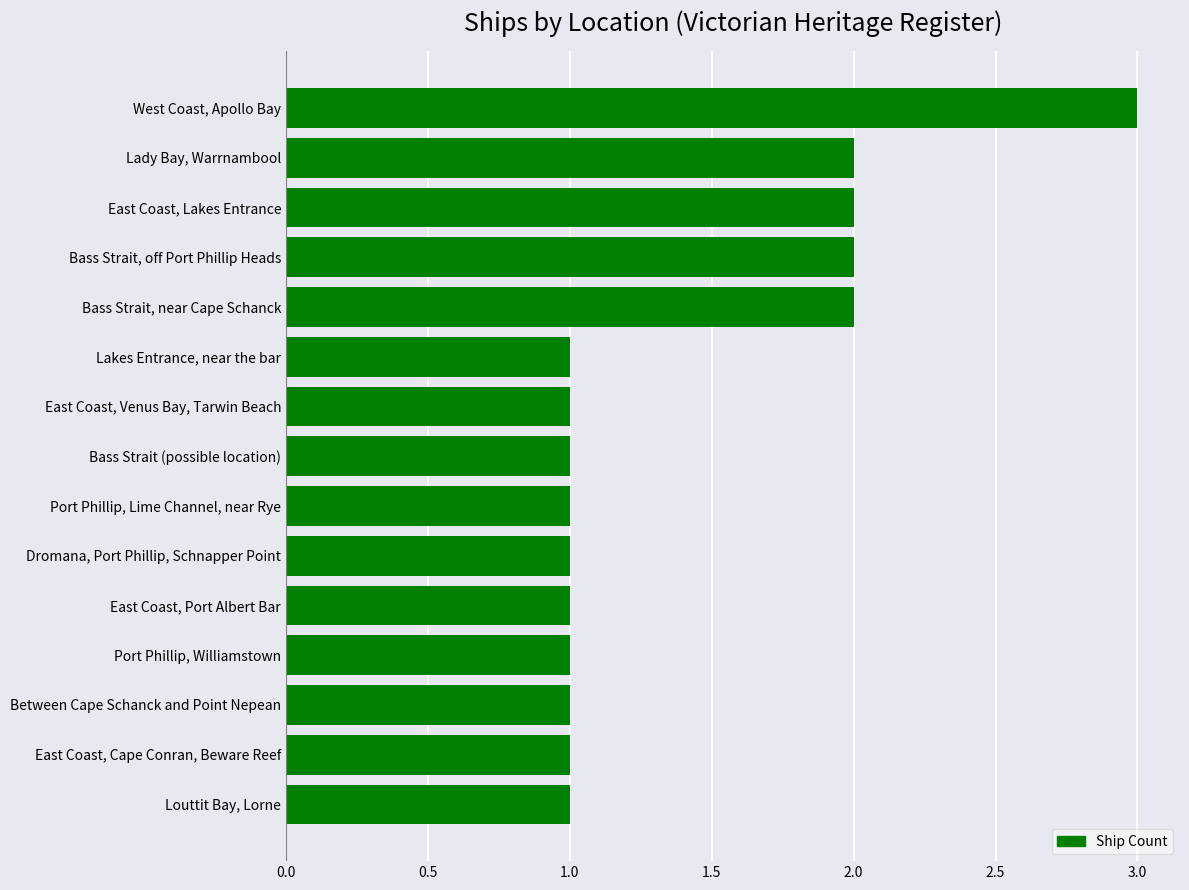

Reading top to bottom, extract all data points from this chart.

West Coast, Apollo Bay=3	Lady Bay, Warrnambool=2	East Coast, Lakes Entrance=2	Bass Strait, off Port Phillip Heads=2	Bass Strait, near Cape Schanck=2	Lakes Entrance, near the bar=1	East Coast, Venus Bay, Tarwin Beach=1	Bass Strait (possible location)=1	Port Phillip, Lime Channel, near Rye=1	Dromana, Port Phillip, Schnapper Point=1	East Coast, Port Albert Bar=1	Port Phillip, Williamstown=1	Between Cape Schanck and Point Nepean=1	East Coast, Cape Conran, Beware Reef=1	Louttit Bay, Lorne=1